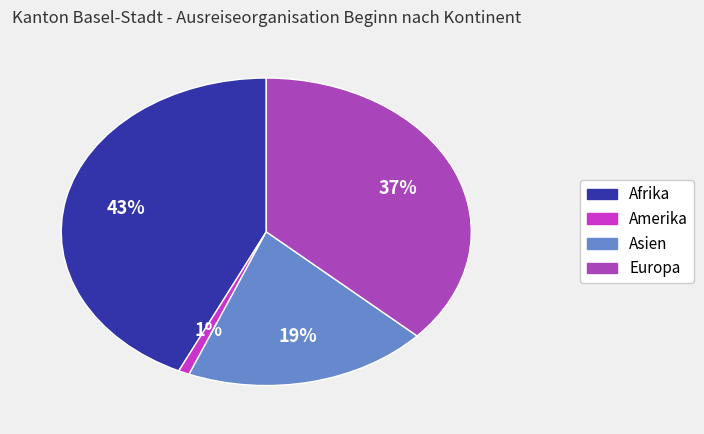

To the nearest percent, what is the difference between the Europa and Asien slice percentages?

18%